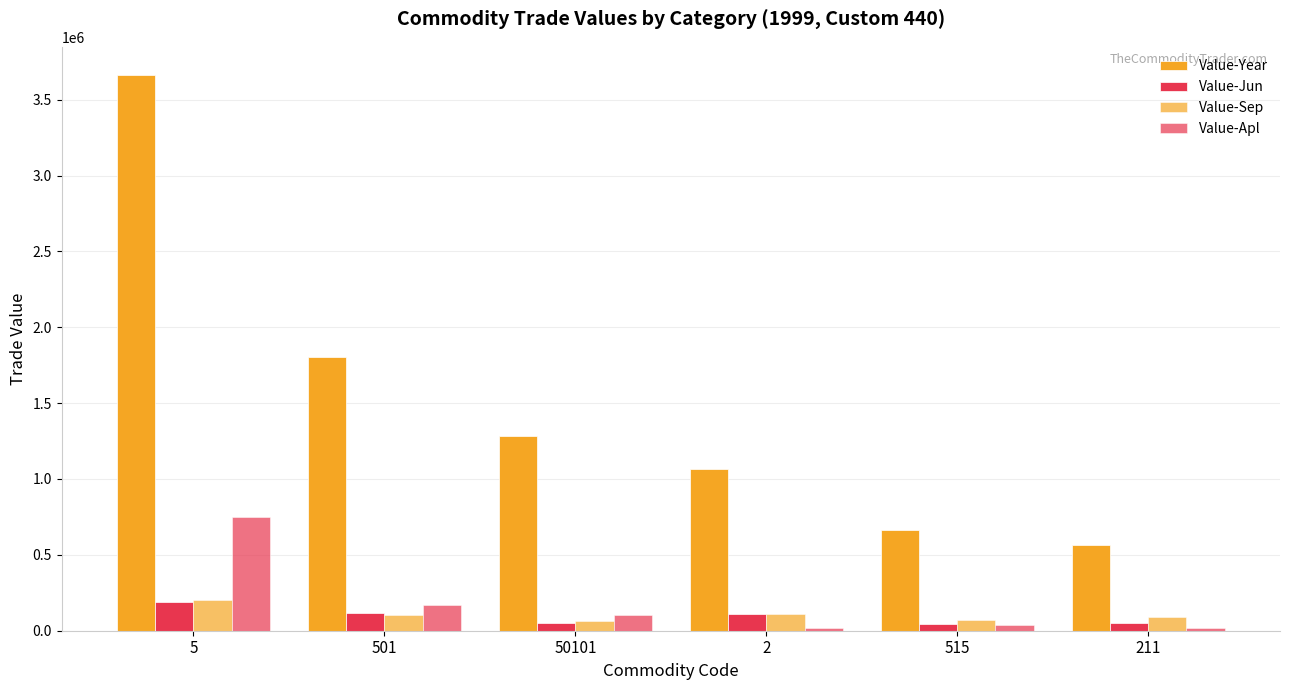

Does the chart contain stacked bars?

No